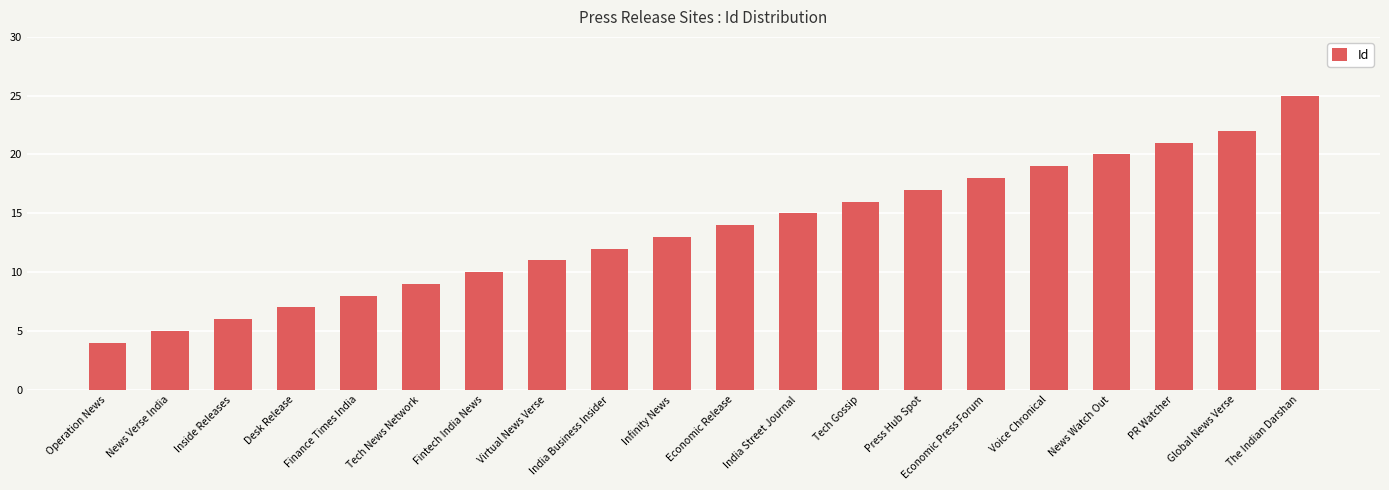

The value at News Watch Out is 20. True or false?

True